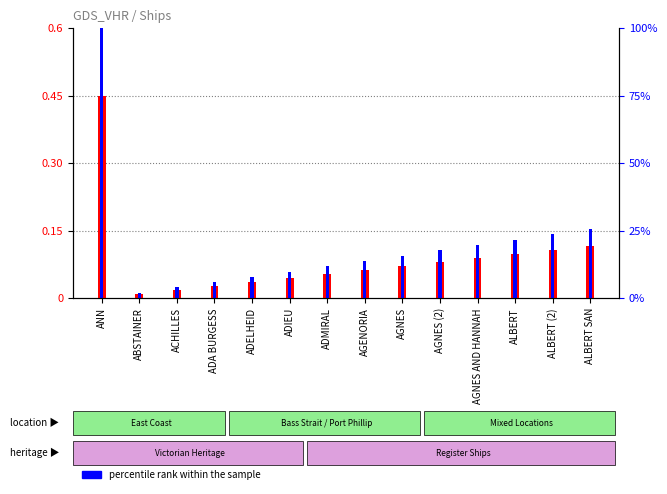

What is the greatest value displayed?

0.6